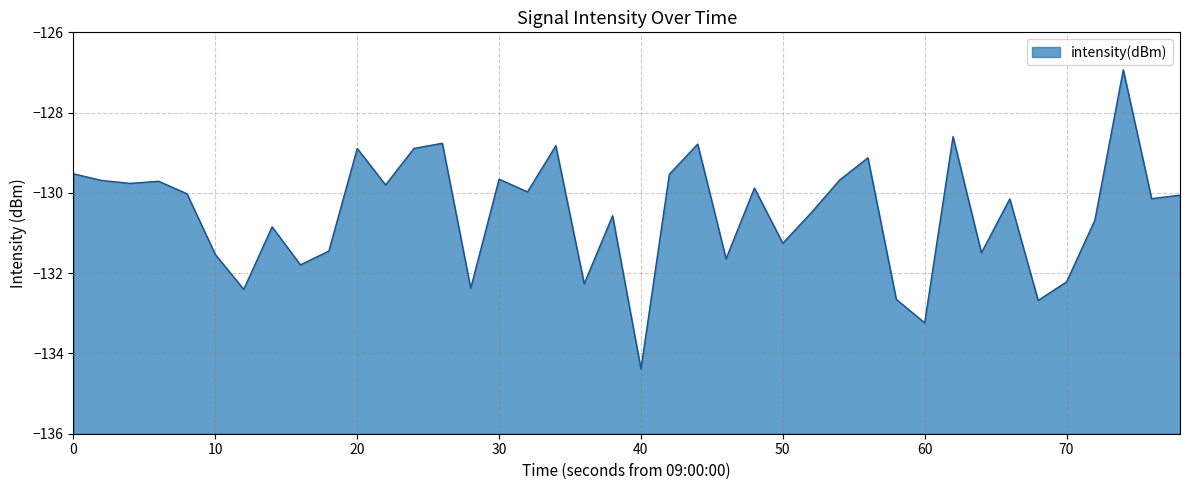

Does the chart display data point markers on the line(s)?

No